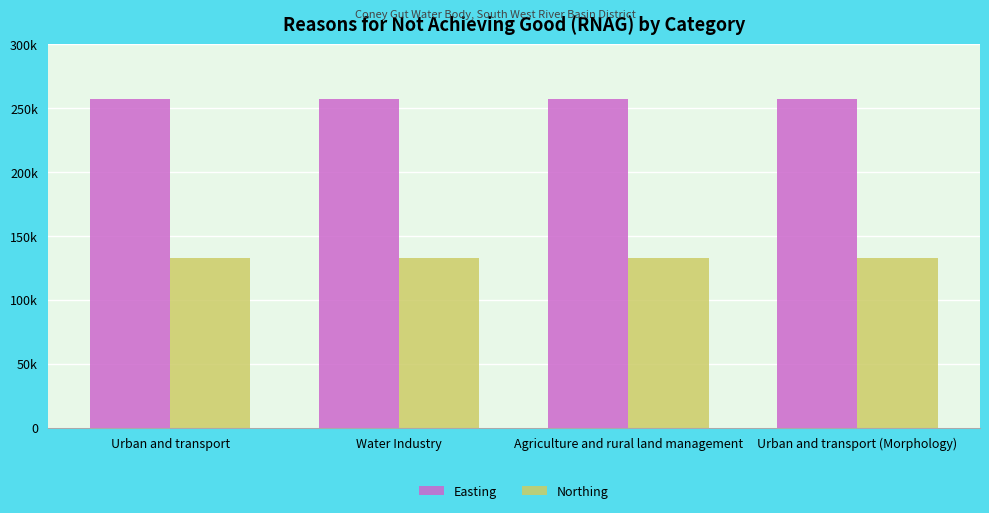

Rank the series by their maximum value, from lowest to highest.

Northing, Easting